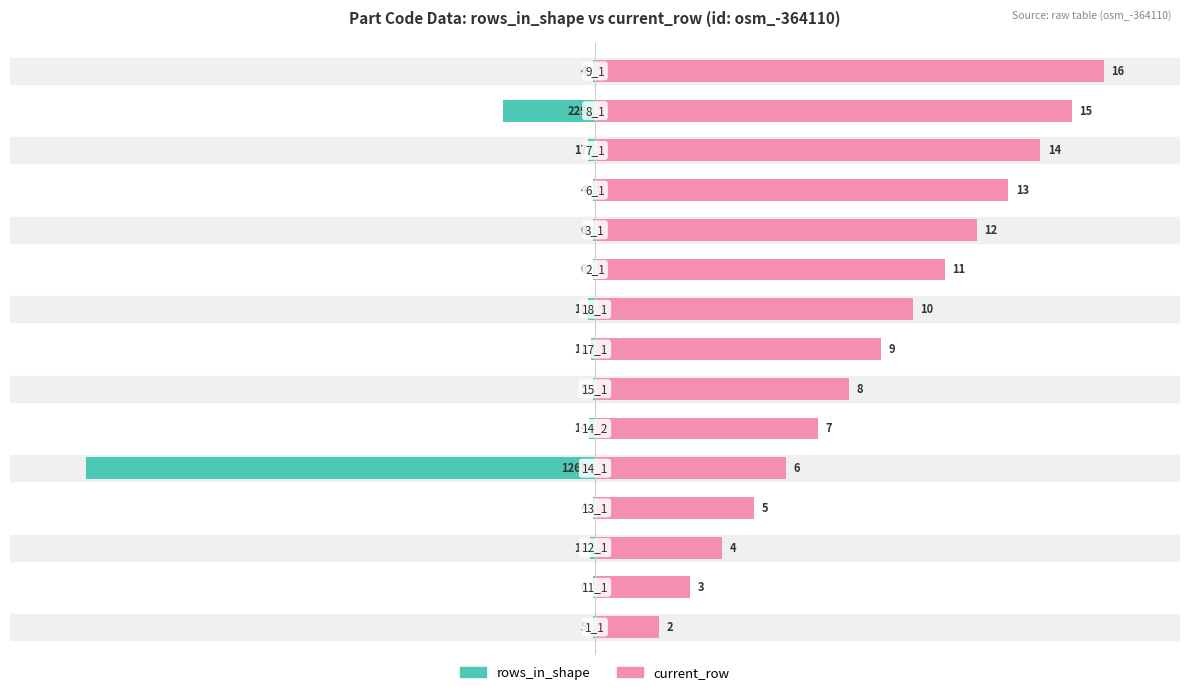

How many bars are there in total?

30